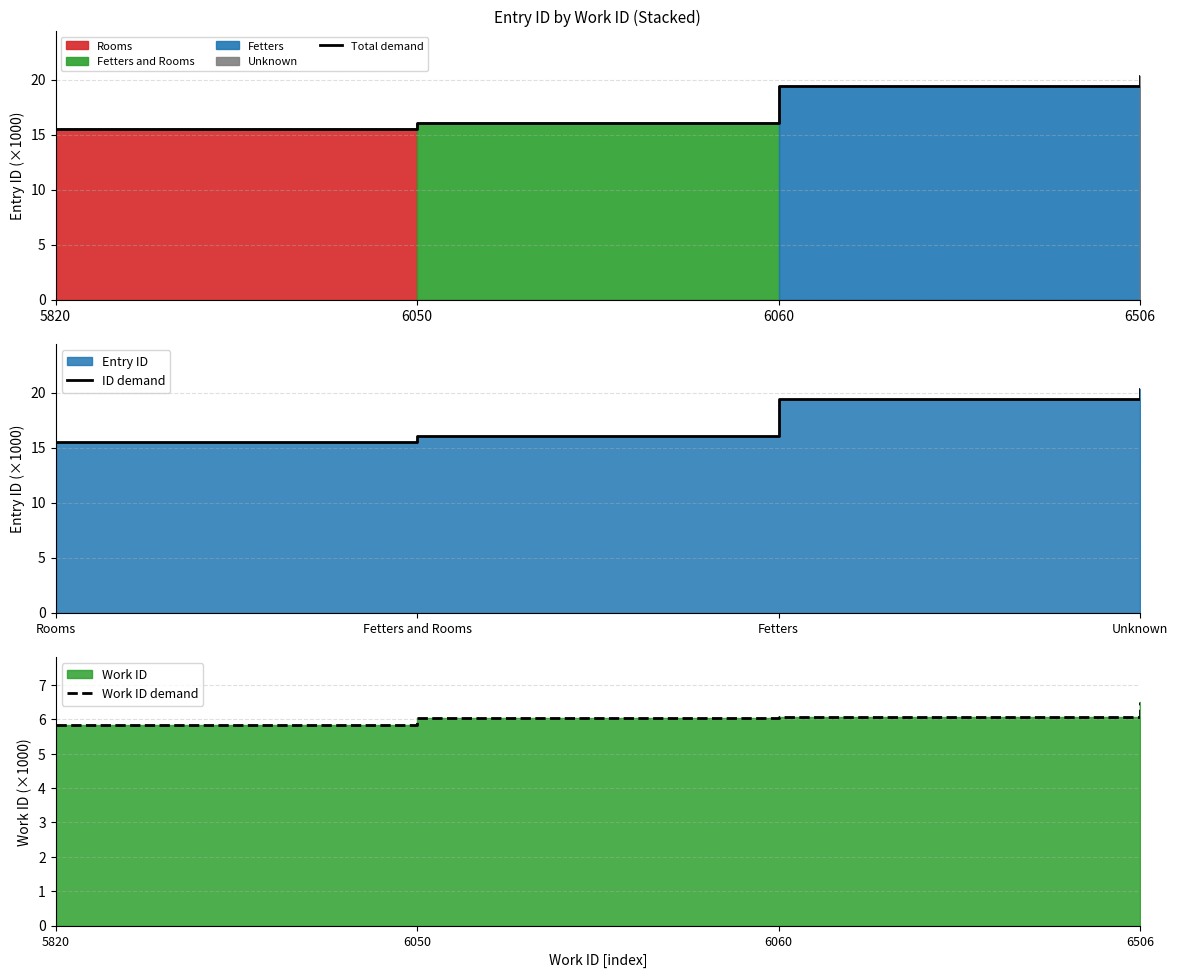

How many lines are shown in the chart?

3